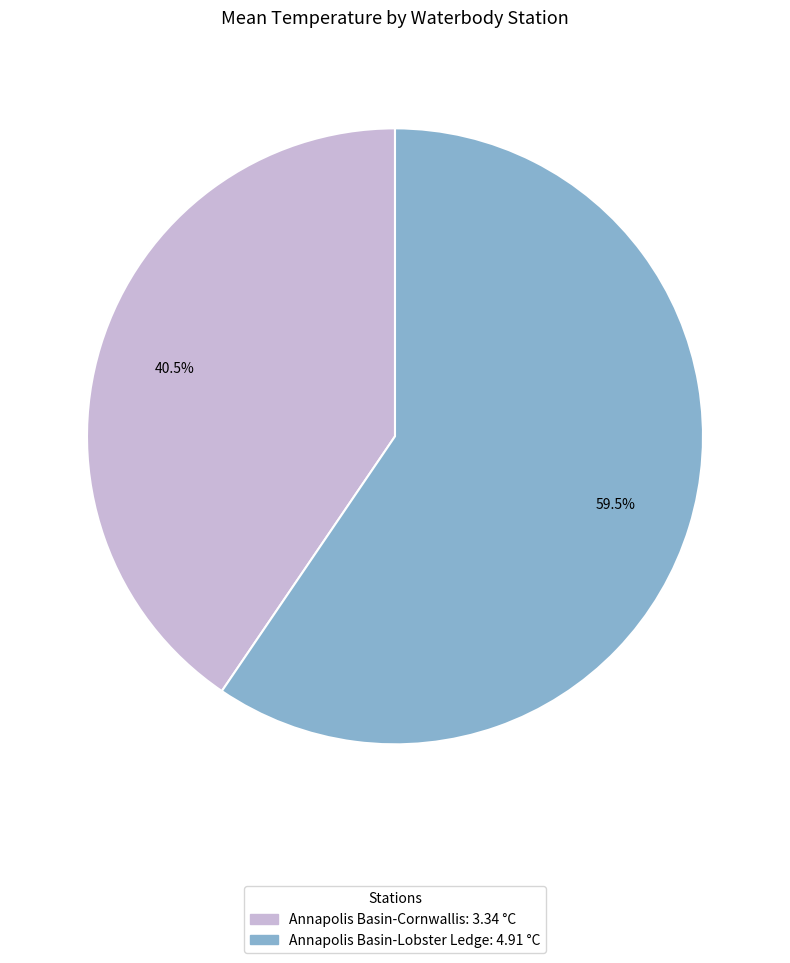

Which category accounts for the majority?

Annapolis Basin-Lobster Ledge